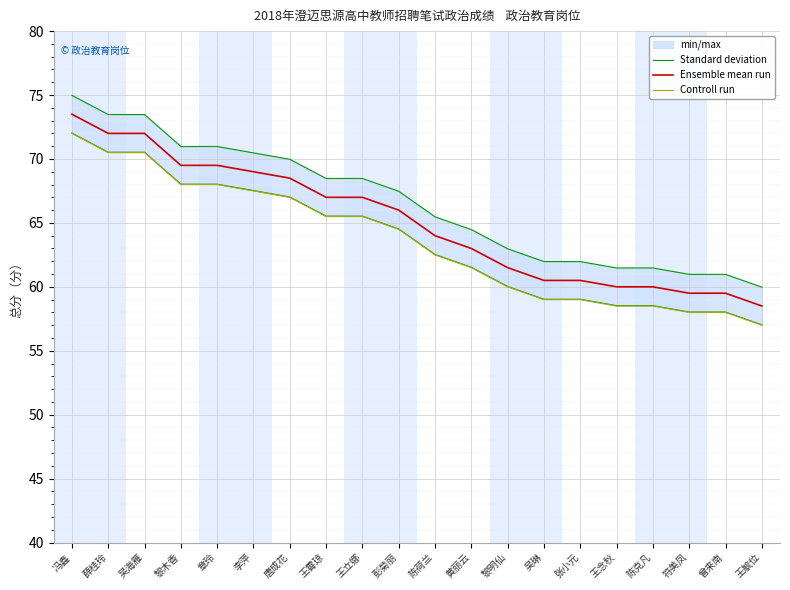

Is this an area chart (filled region under the line)?

No